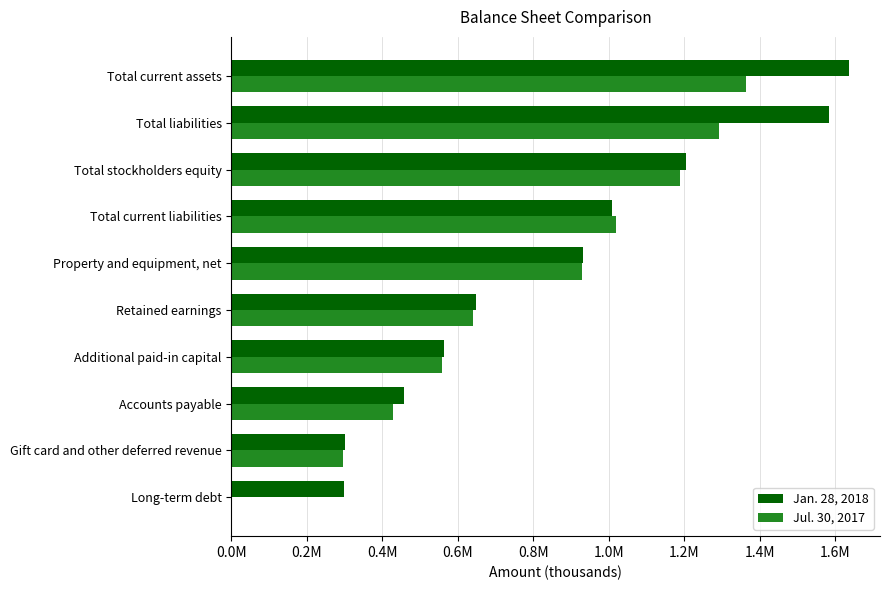

What are all the series names shown in the legend?

Jan. 28, 2018, Jul. 30, 2017